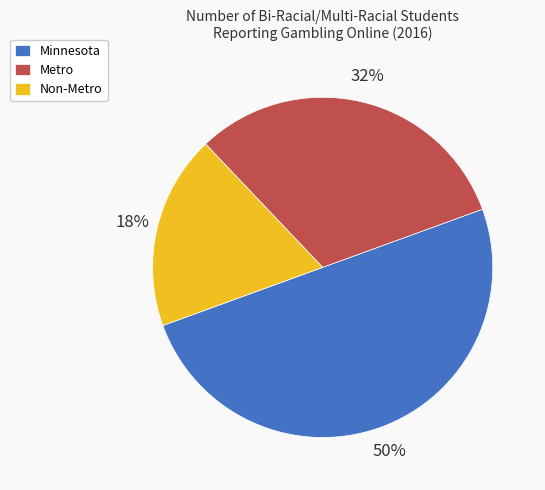

Approximately how many times larger is the value at Non-Metro compared to Metro?

0.6